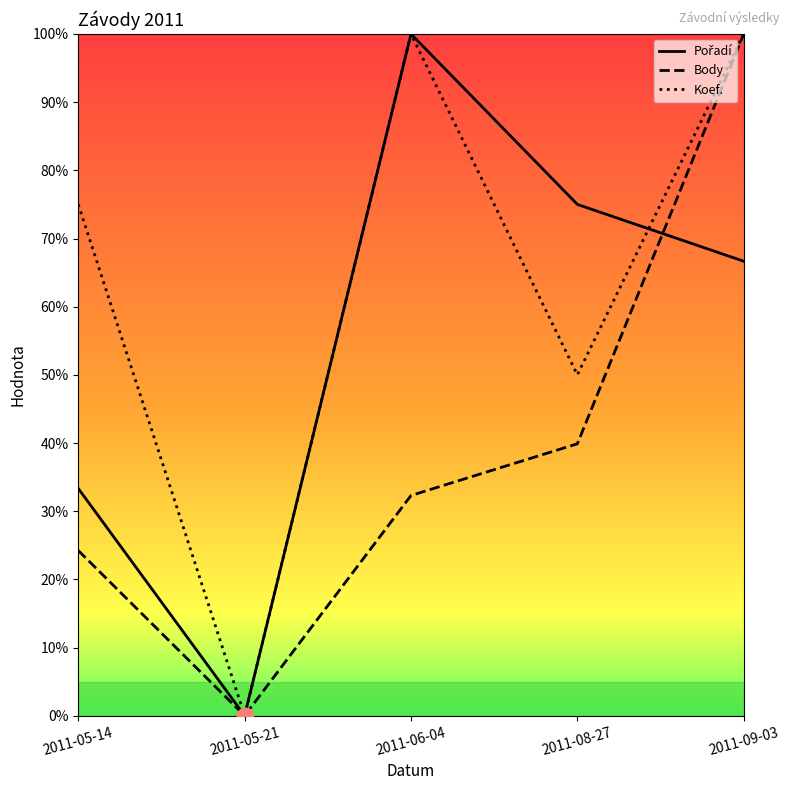

Is this an area chart (filled region under the line)?

No